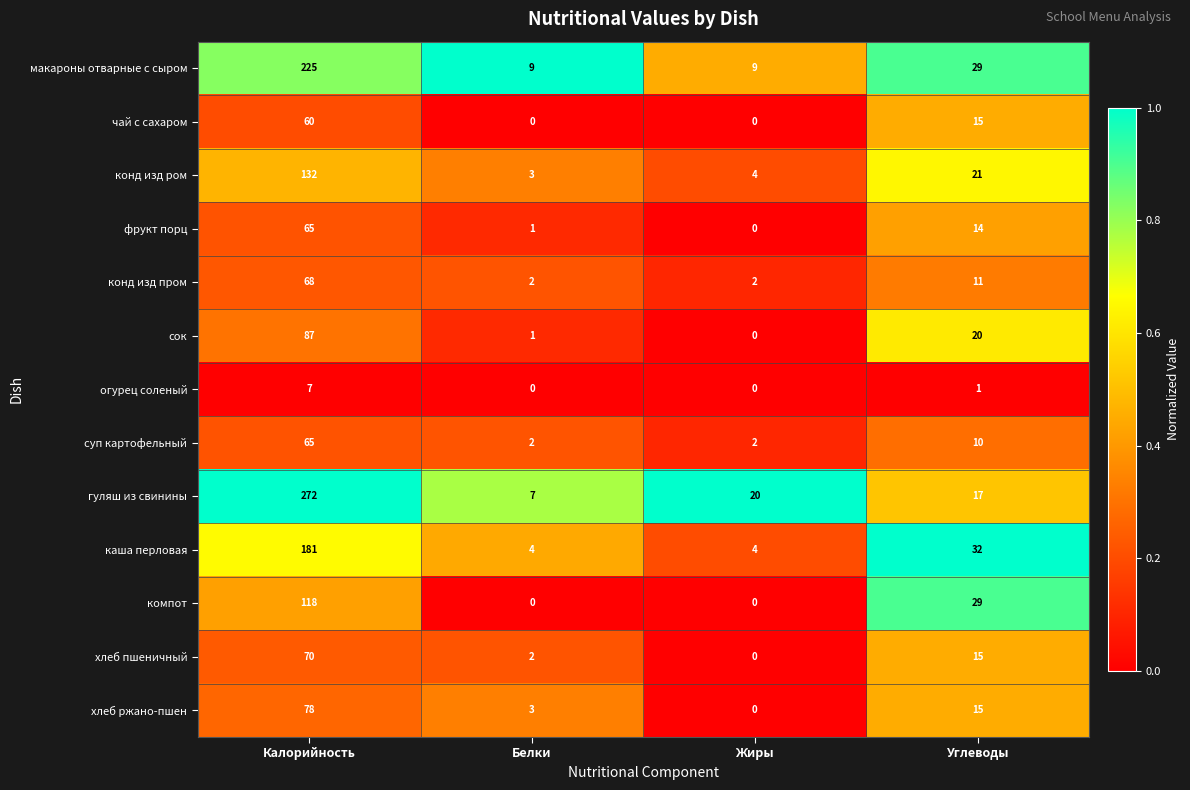

At how many categories does at least one series exceed 0?

4